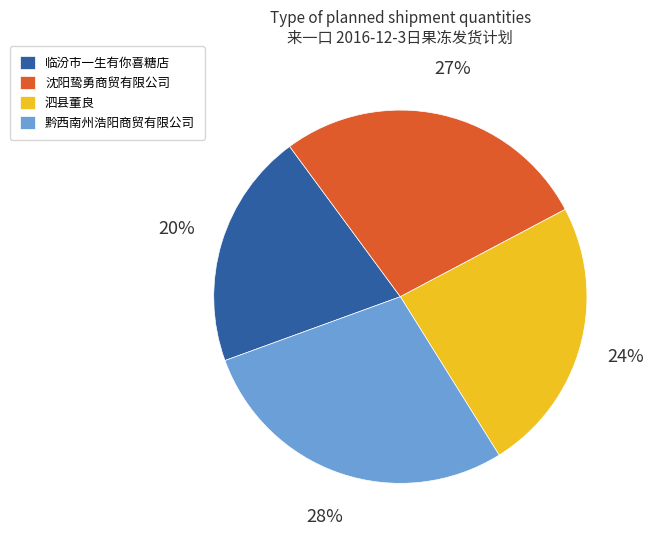

Which has a higher value, 黔西南州浩阳商贸有限公司 or 泗县董良?

黔西南州浩阳商贸有限公司